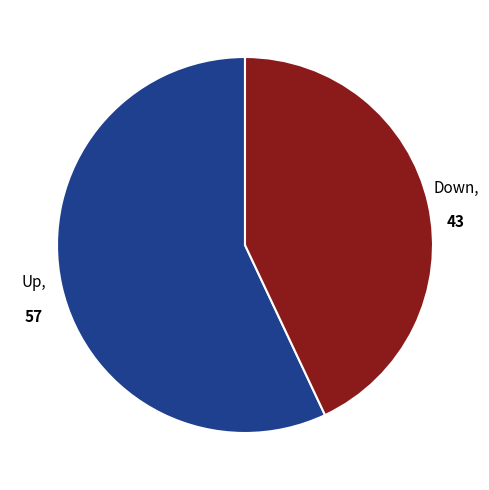

How many slices are in this pie chart?

2